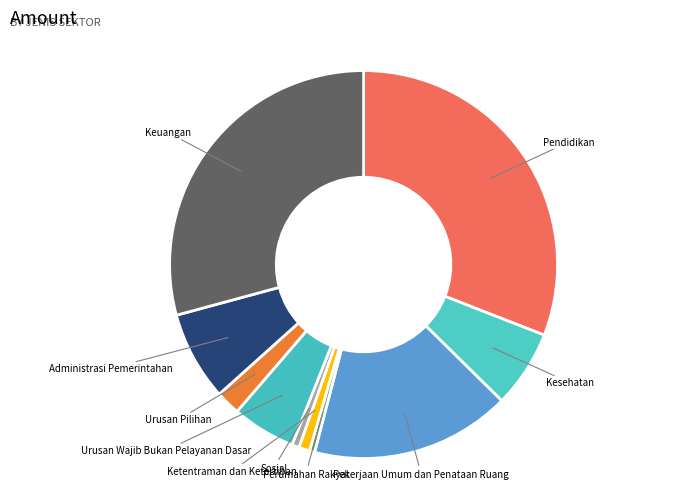

Does Pekerjaan Umum dan Penataan Ruang account for over 50% of the chart?

No